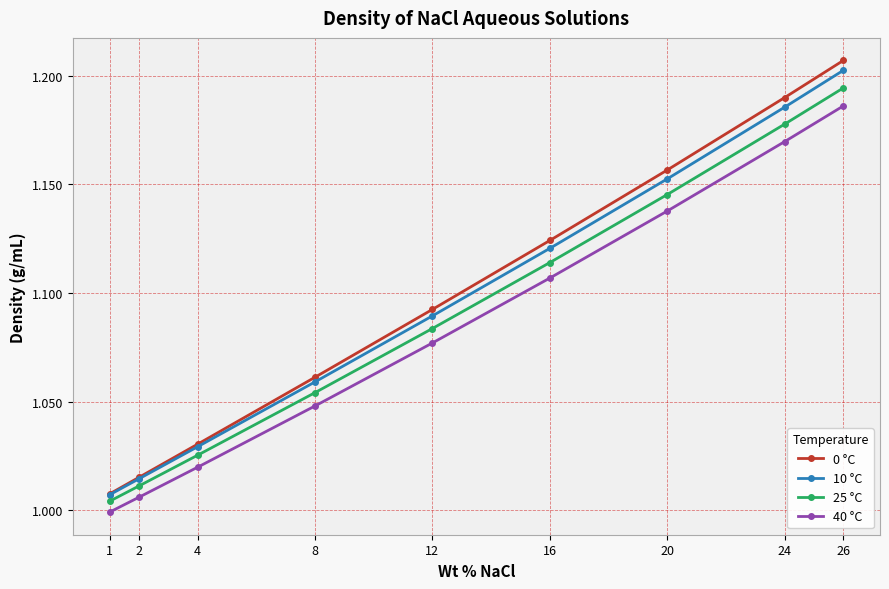

True or false: 0 °C has more than 1 points higher than both neighbors.

False